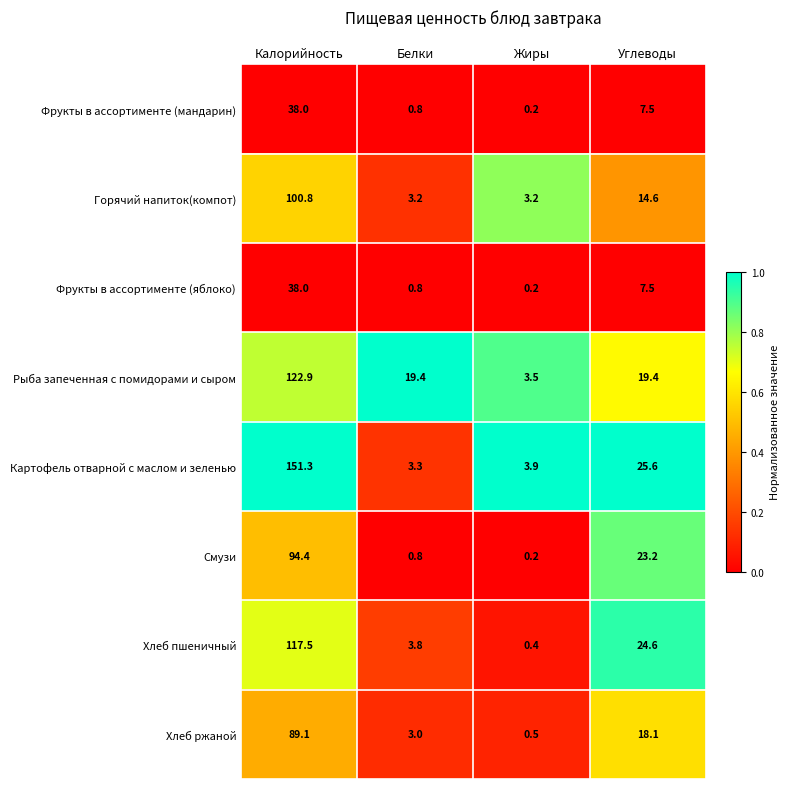

Which label corresponds to the largest value in the chart?

Калорийность